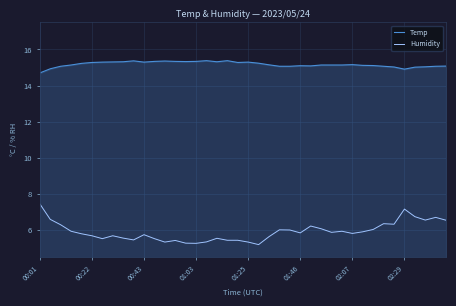

List the series in order of their peak value, lowest first.

Humidity, Temp